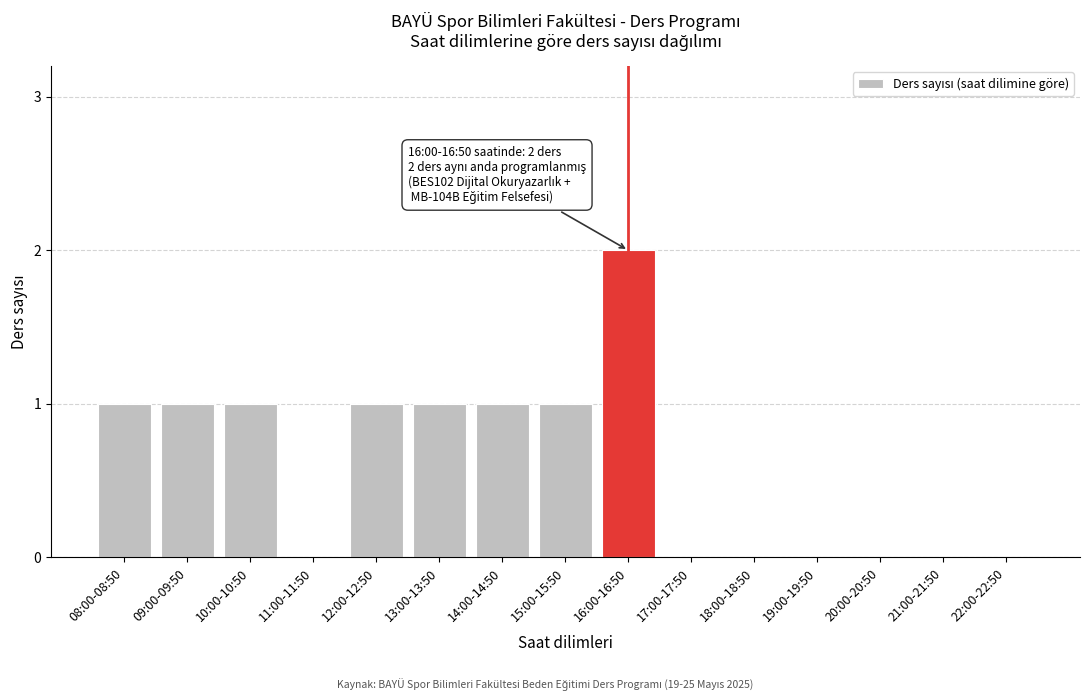

Reading left to right, list all the values displayed in this chart.

08:00-08:50=1	09:00-09:50=1	10:00-10:50=1	11:00-11:50=0	12:00-12:50=1	13:00-13:50=1	14:00-14:50=1	15:00-15:50=1	16:00-16:50=2	17:00-17:50=0	18:00-18:50=0	19:00-19:50=0	20:00-20:50=0	21:00-21:50=0	22:00-22:50=0